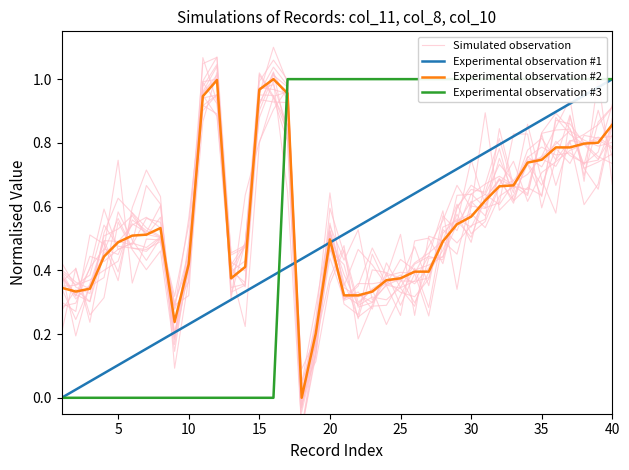

List the series in order of their overall mean, lowest first.

Experimental observation #1, Simulated observation, Experimental observation #2, Experimental observation #3